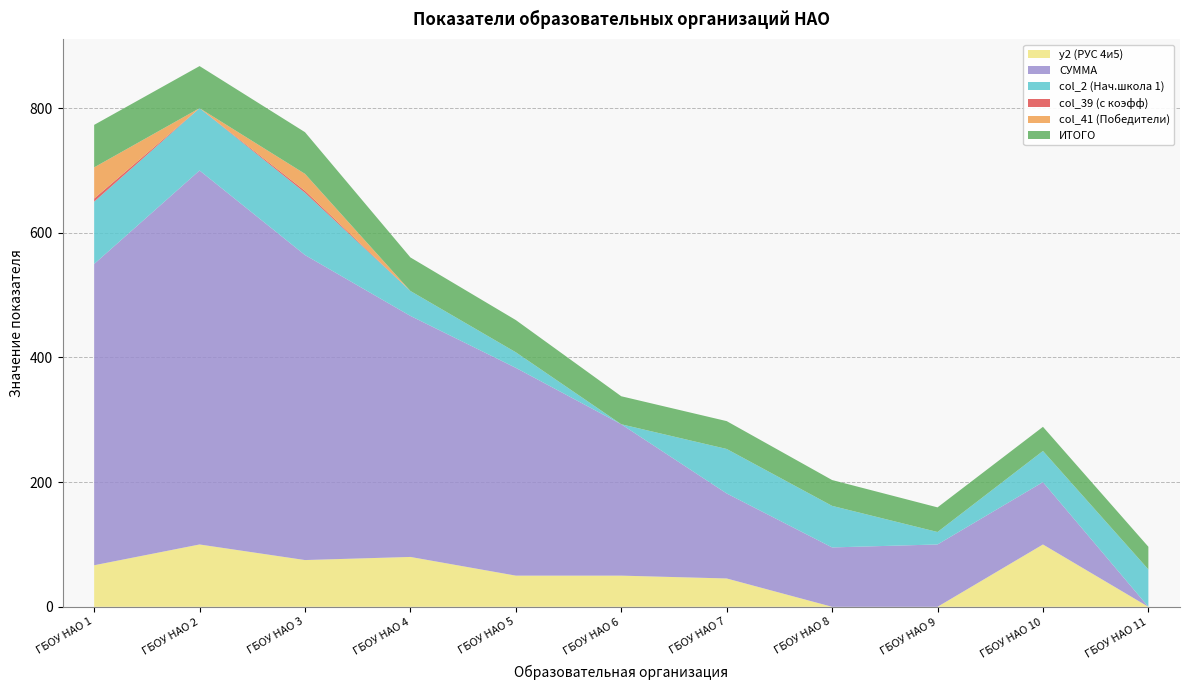

Reading left to right, list all the values displayed in this chart.

y2 (РУС 4и5): 66.7	100.0	75.0	80.0	50.0	50.0	45.5	0.0	0.0	100.0	0.0
СУММА: 483.3	600.0	489.3	386.7	333.3	242.9	136.4	95.2	100.0	100.0	0.0
col_2 (Нач.школа 1): 100.0	100.0	100.0	40.0	25.0	0.0	71.4	66.7	20.0	50.0	60.0
col_39 (с коэфф): 5.0	0.0	3.0	0.0	0.0	0.0	0.0	0.0	0.0	0.0	0.0
col_41 (Победители): 50.0	0.0	27.3	0.0	0.0	0.0	0.0	0.0	0.0	0.0	0.0
ИТОГО: 68.2	67.5	66.8	53.8	51.7	44.9	44.7	41.4	39.5	38.8	36.3